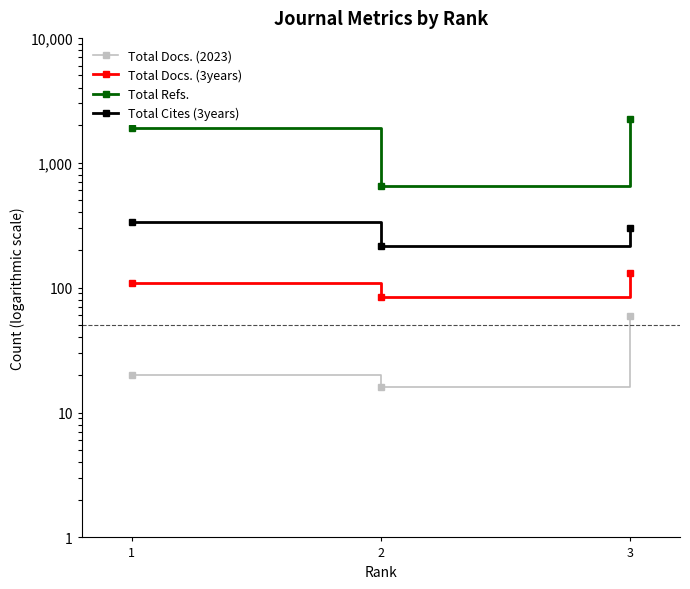

What is the difference between the Total Docs. (2023) values at 2 and 3?

43